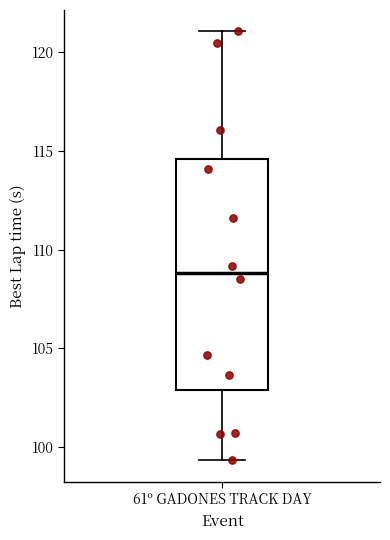

Read this box plot against the y-axis: the position of the median line, the range covered by the box, and the ends of both whiskers. The values are not printed on the chart, so give them approximately, as read against the axis.

median 109.0, box 103.0 to 114.5, whiskers 99.5 to 121.0